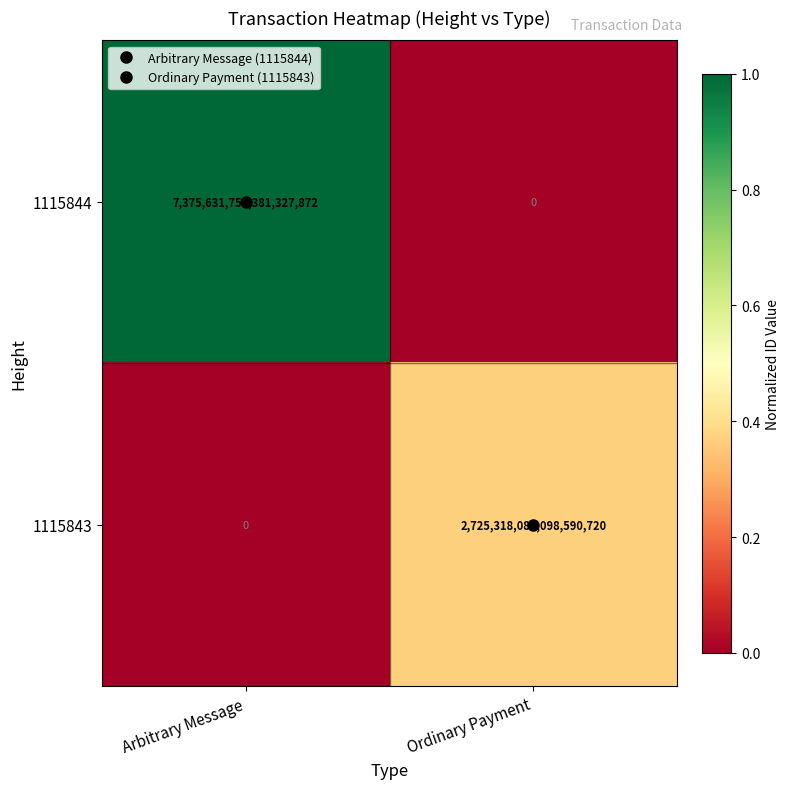

Rank the series at Ordinary Payment from lowest to highest value.

1115844, 1115843